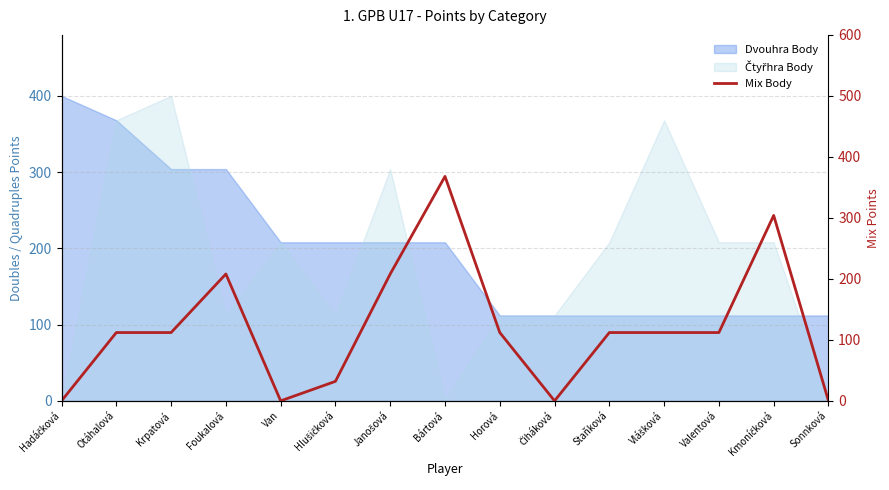

Which has a higher value, Hlušičková or Van?

Hlušičková